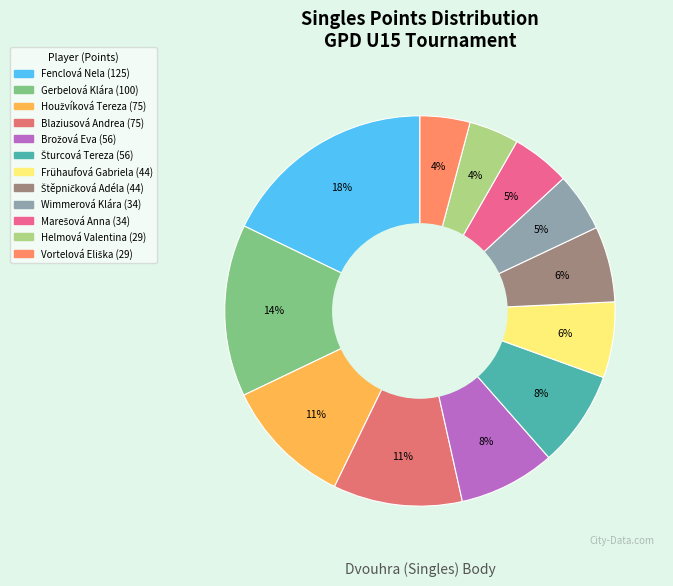

To the nearest percent, what is the difference between the largest and smallest slice percentages?

14%